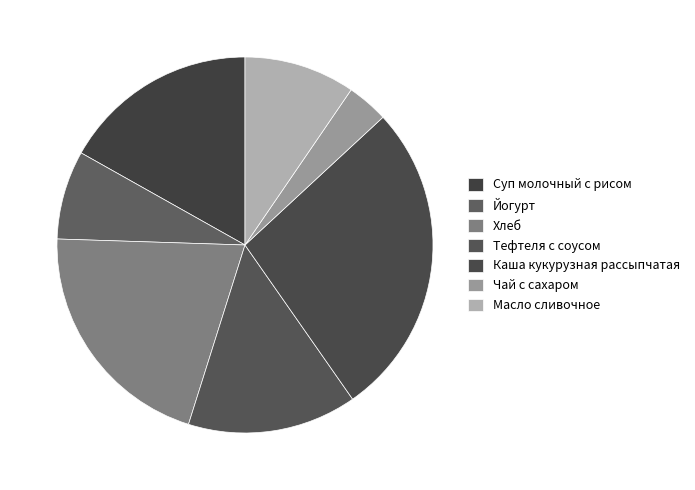

To the nearest percent, what is the difference between the Хлеб and Масло сливочное slice percentages?

11%